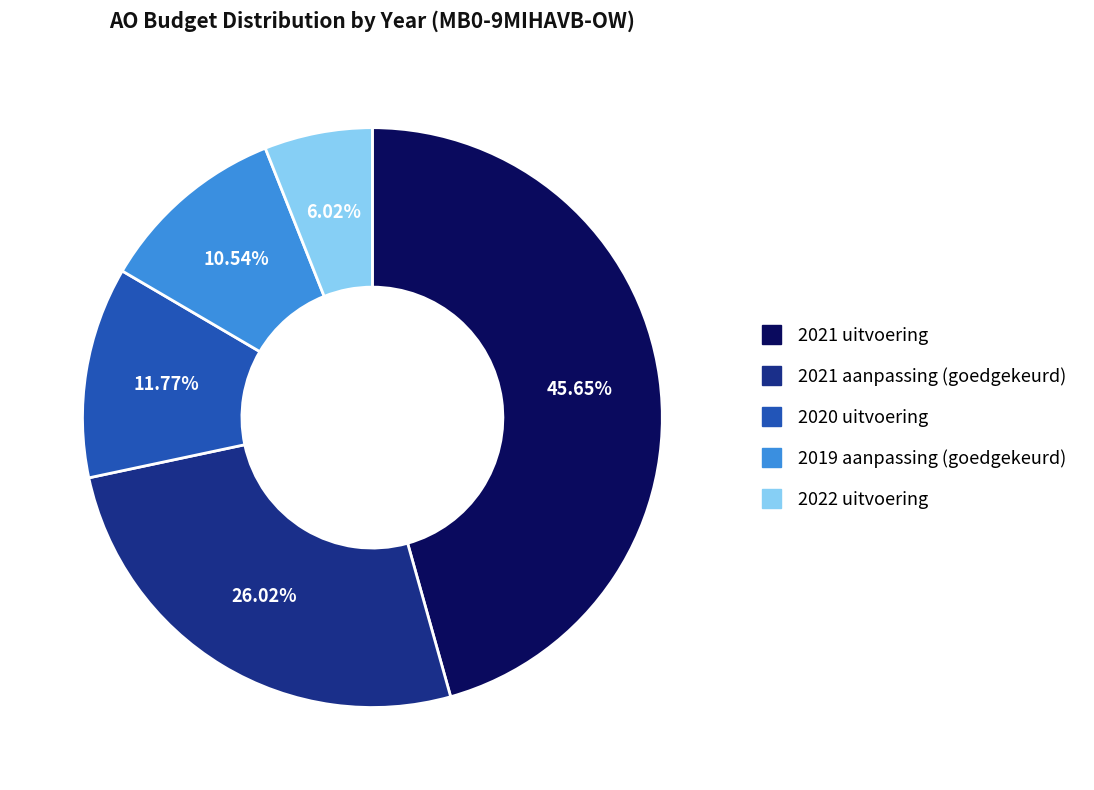

Is it true that 2021 uitvoering is 55% of the pie?

False